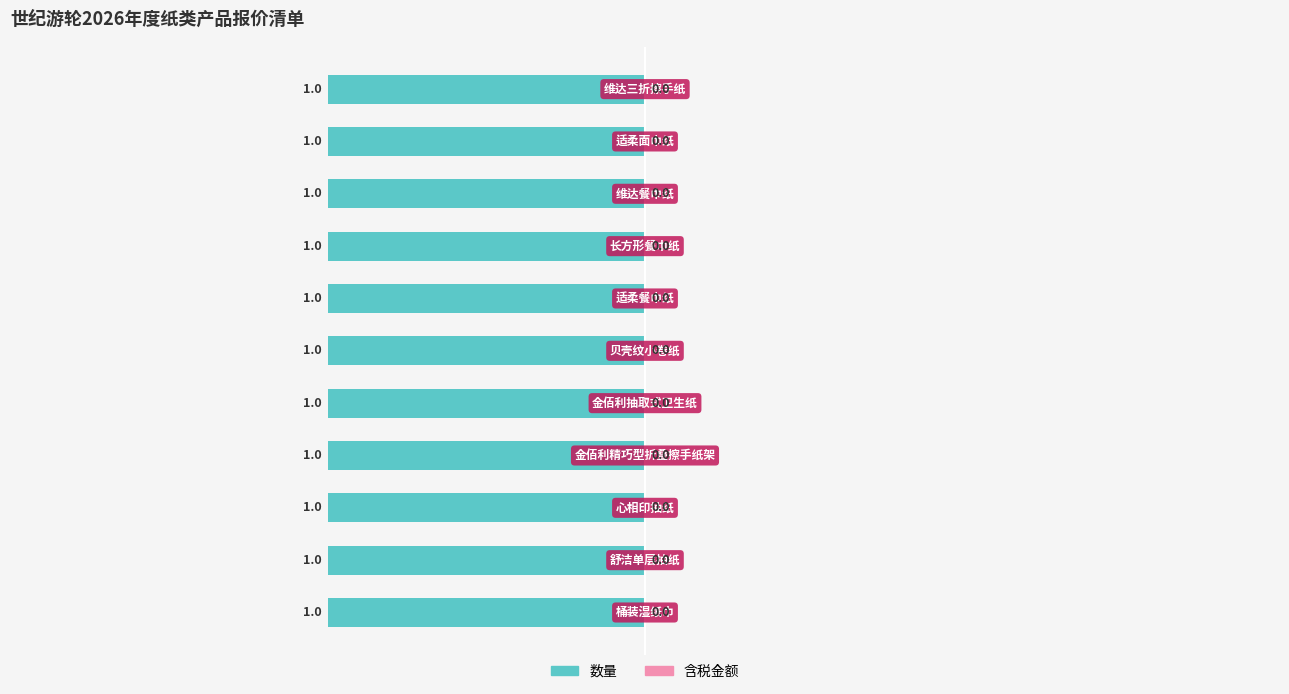

At which label does 数量 reach its minimum?

维达三折擦手纸